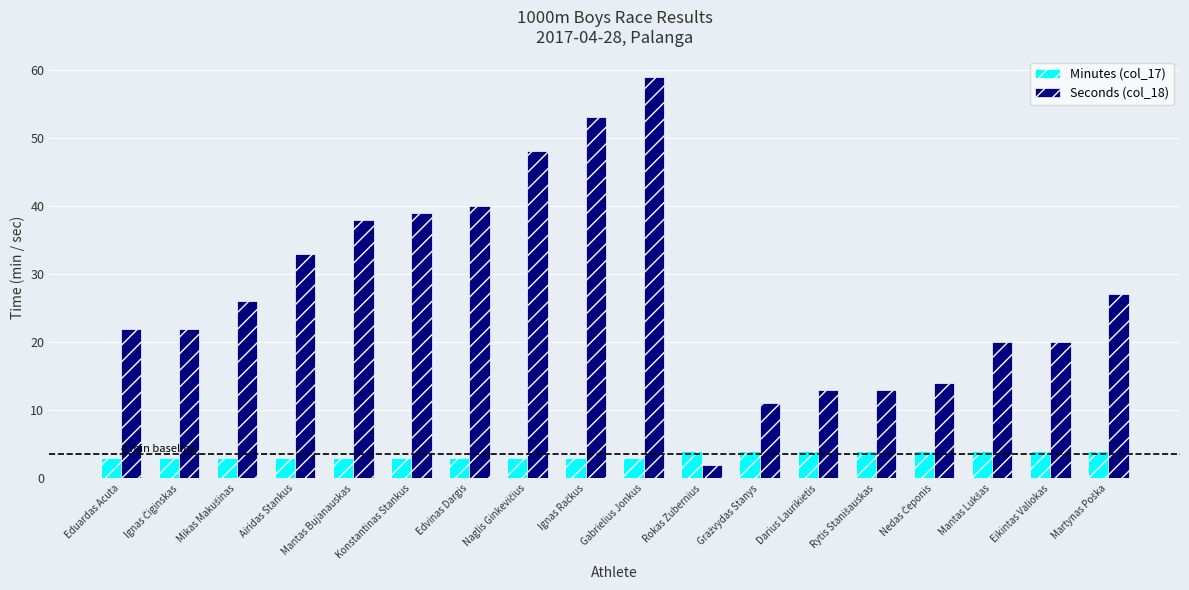

What is the difference between the second highest and second lowest values in the Minutes (col_17) series?

1